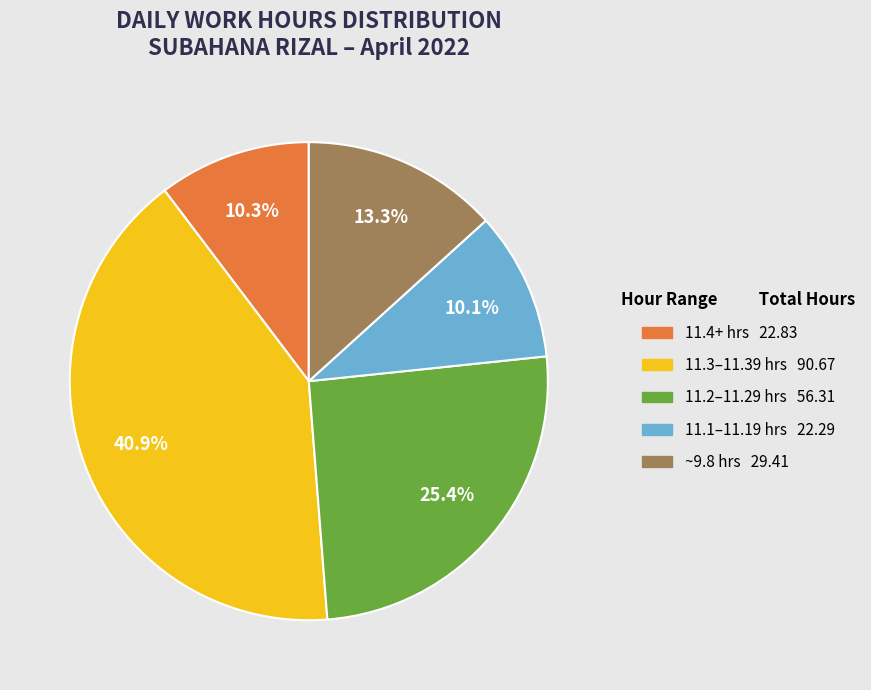

To the nearest percent, what is the average slice percentage?

20%